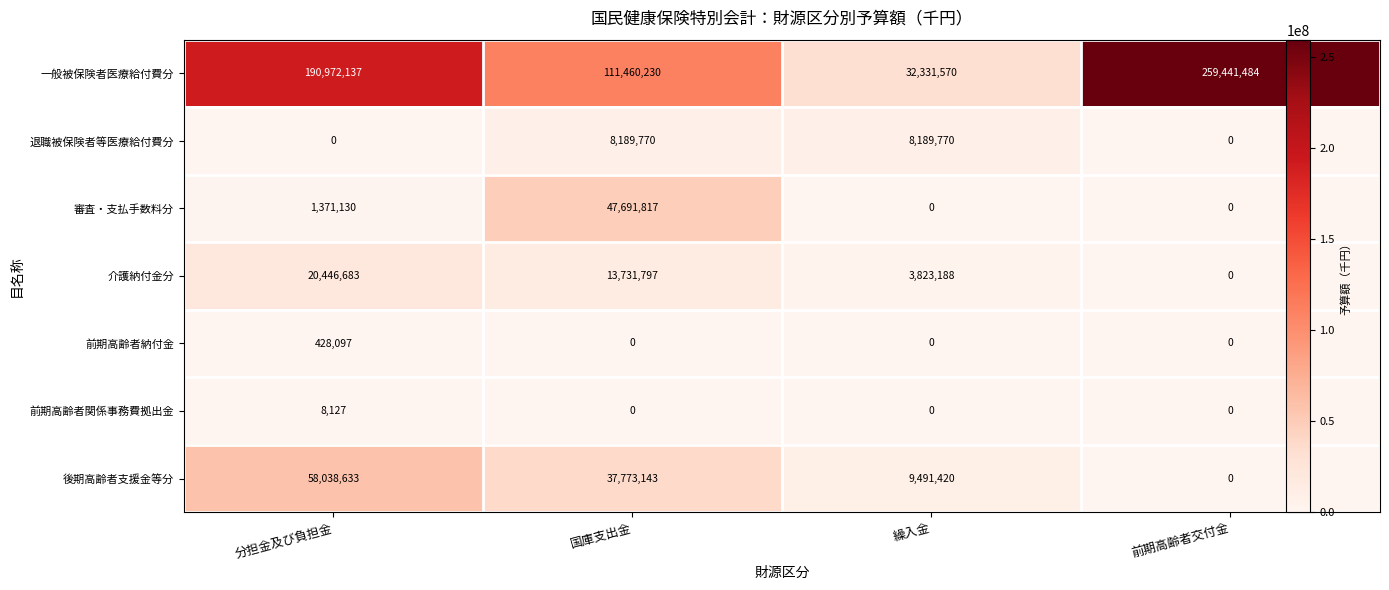

The 一般被保険者医療給付費分 series shows 48586794 at 分担金及び負担金. True or false?

False